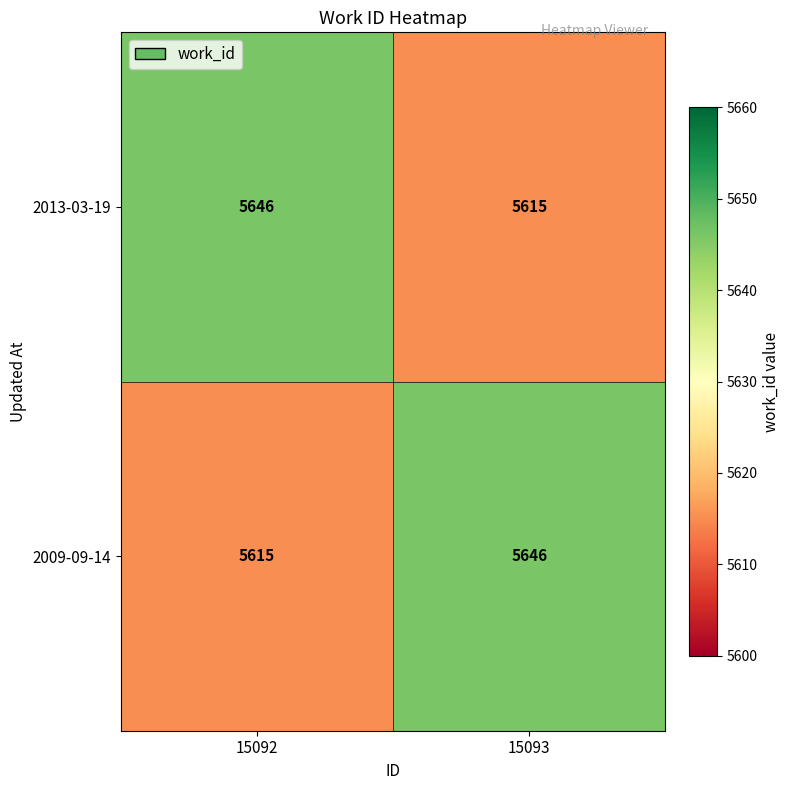

Read the 2013-03-19 value at 15093, to the nearest 10.

5620